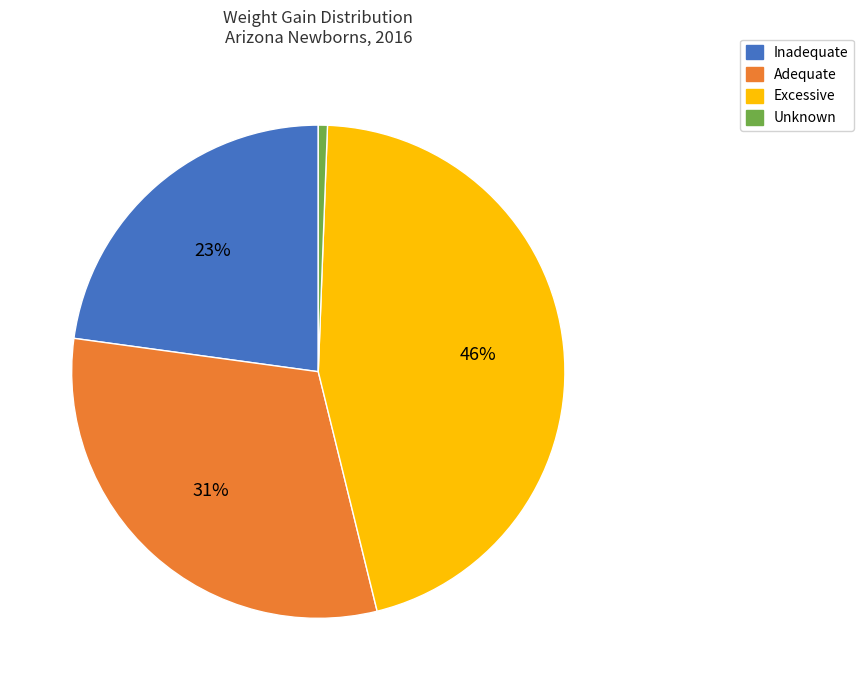

To the nearest percent, what percentage of the pie is Unknown?

1%